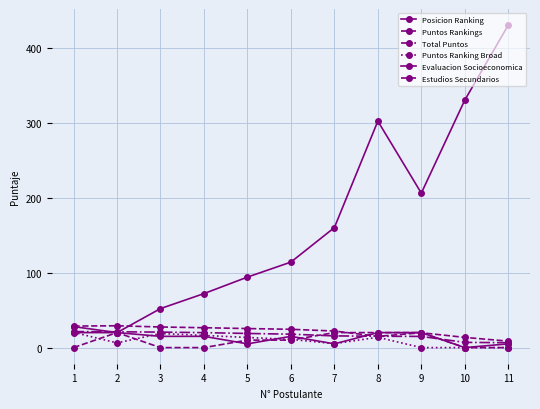

Is this an area chart (filled region under the line)?

No